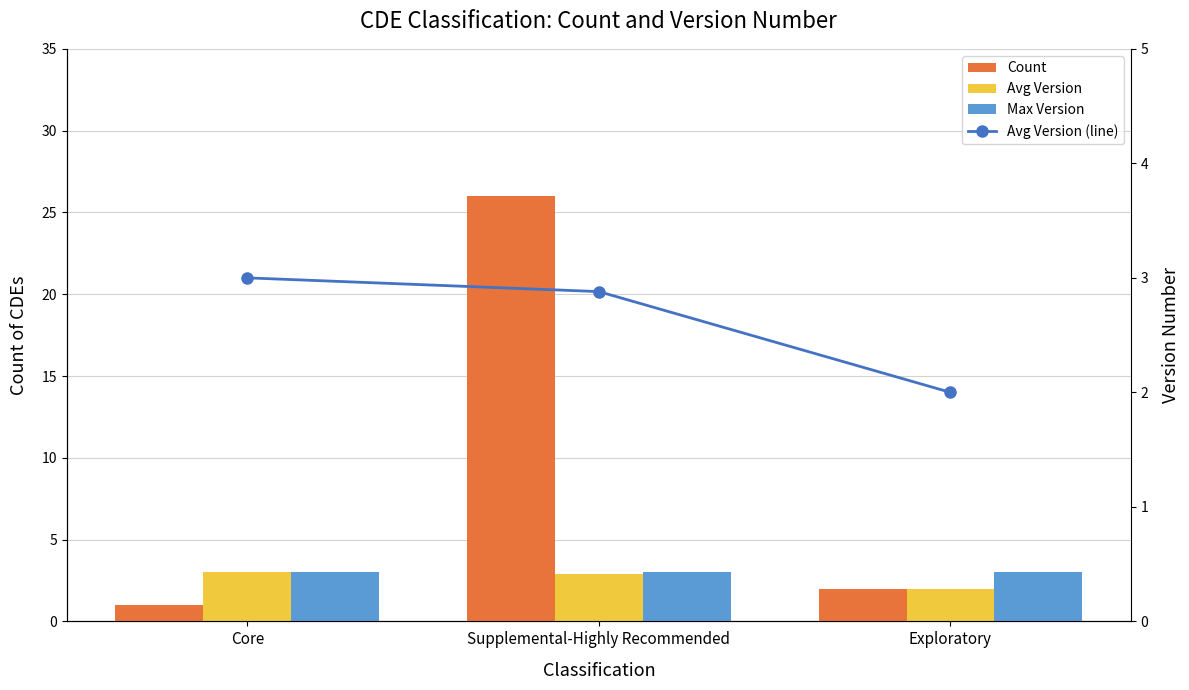

What is the label of the 2nd bar from the right?

Supplemental-Highly Recommended